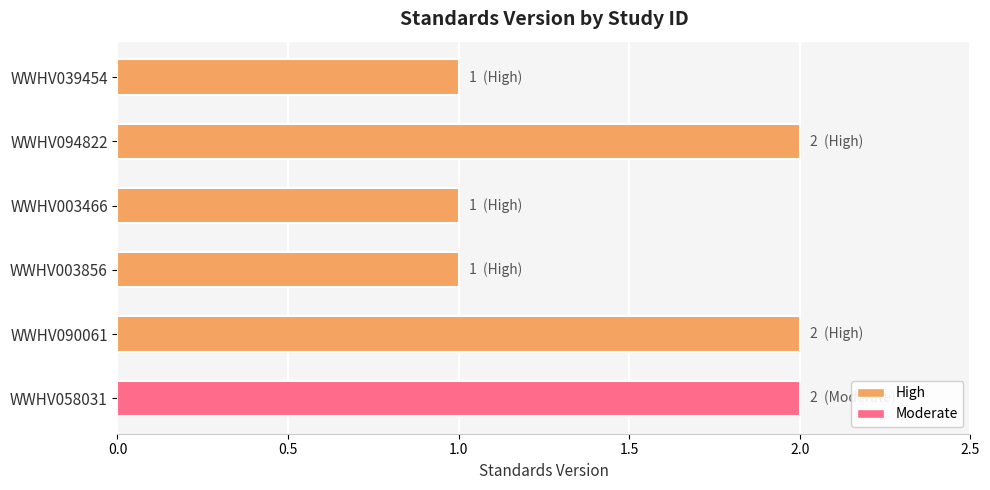

True or false: the data shows 1 at WWHV039454.

True